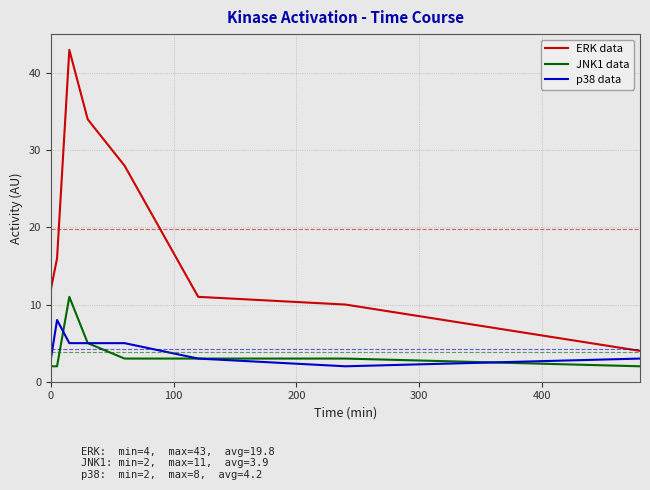

What is the highest value of the JNK1 data series?

11